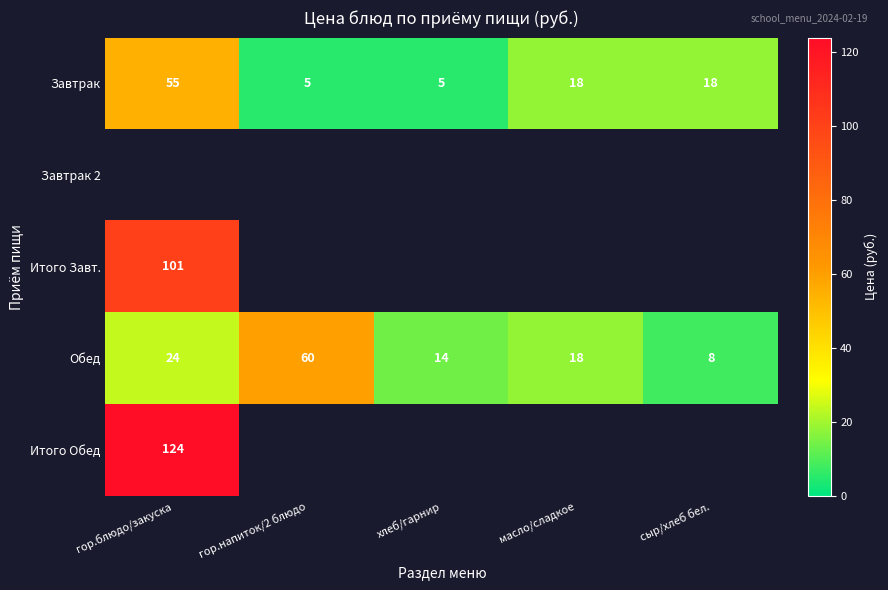

What is the lowest value of the Обед series?

8